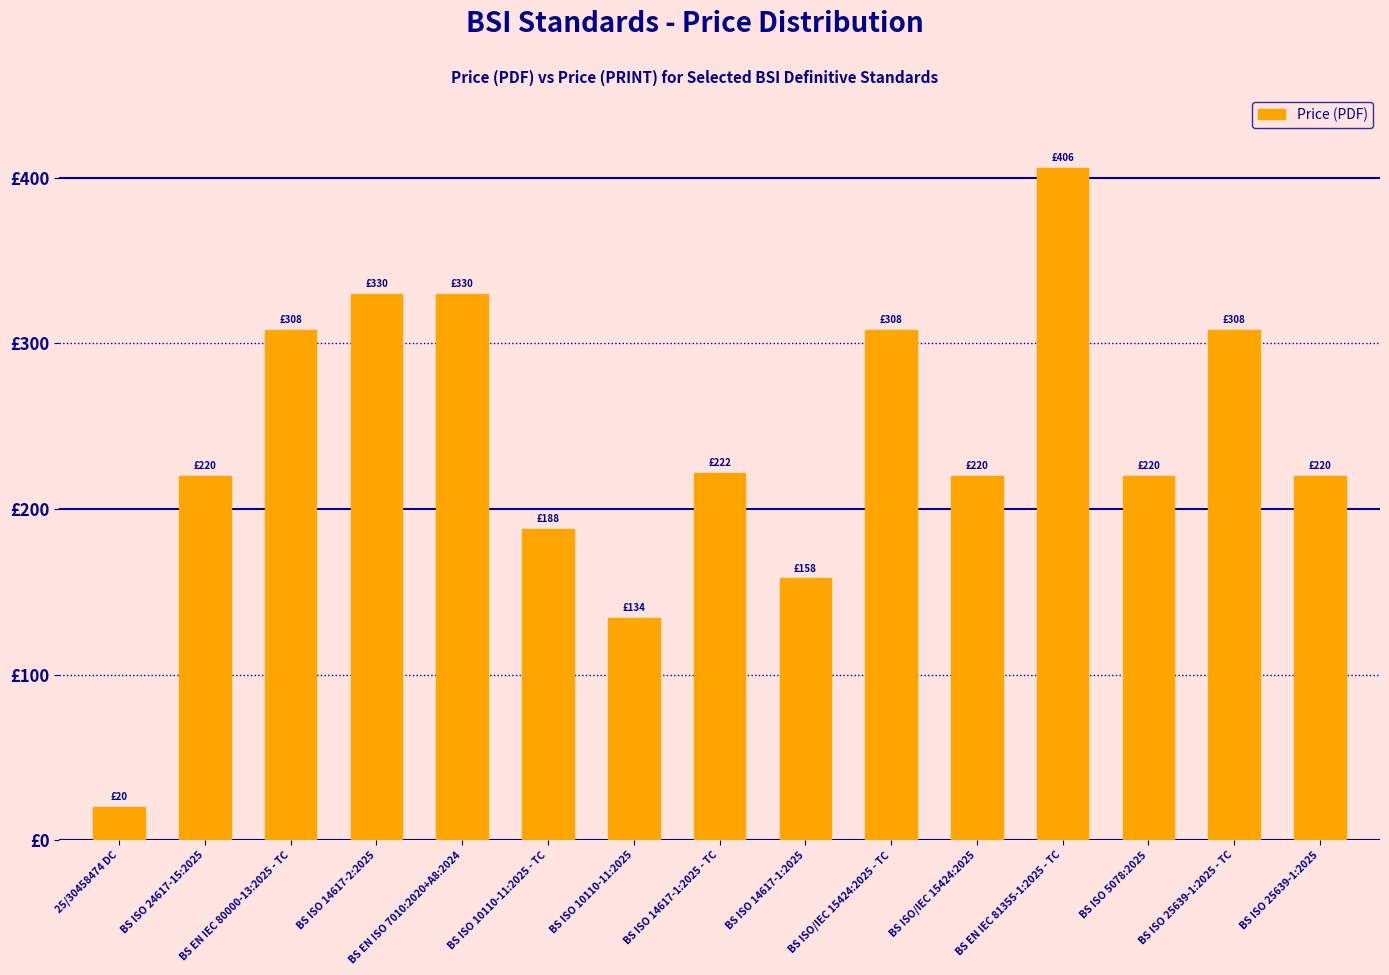

Are the bars horizontal?

No